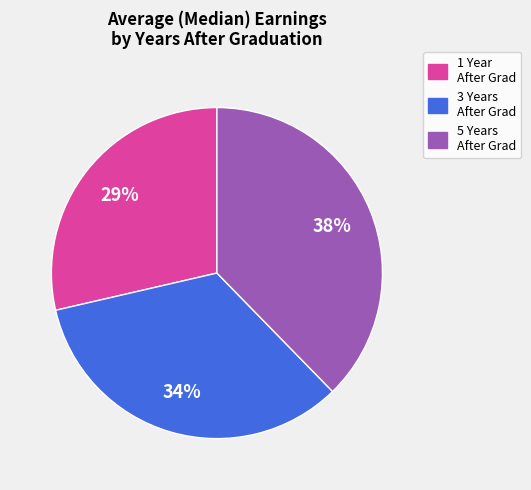

Does any single category account for the majority?

No